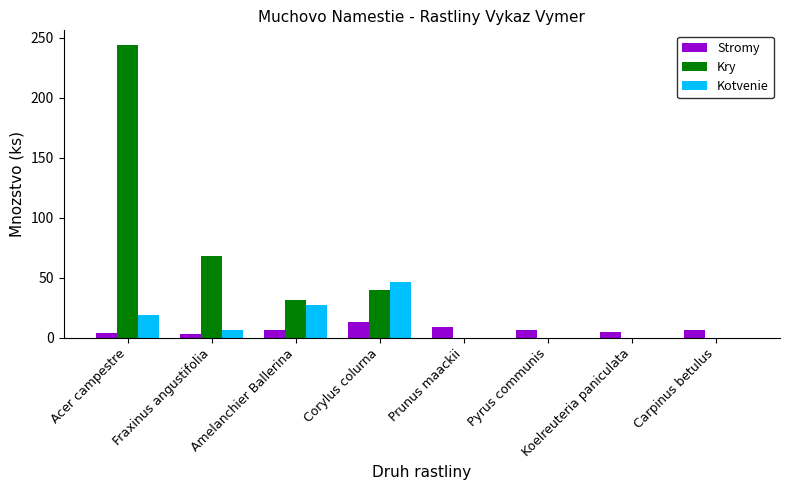

Between Amelanchier Ballerina and Prunus maackii, which series saw the biggest shift?

Kry